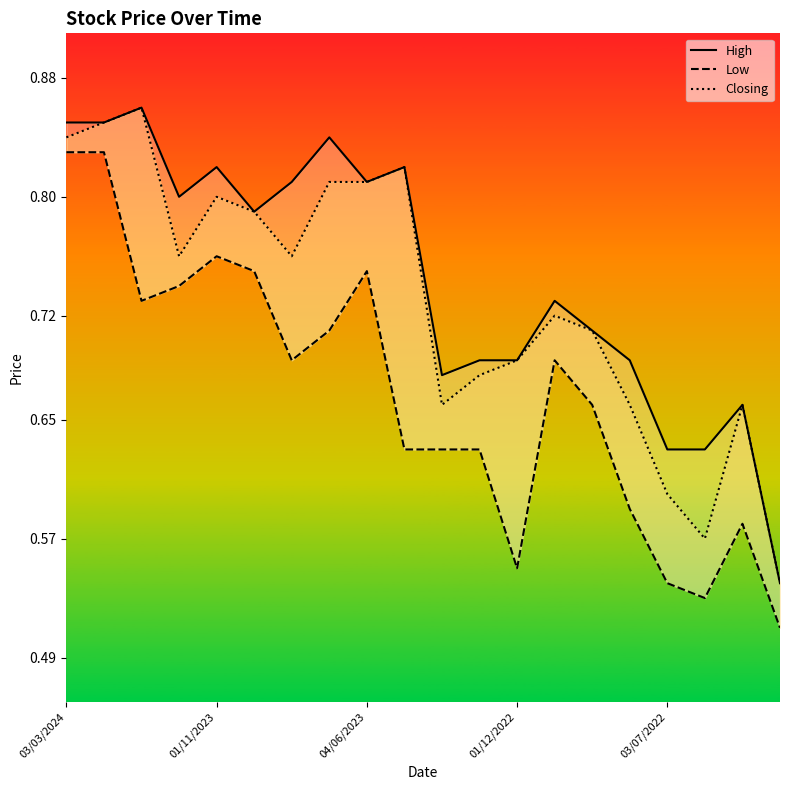

True or false: Closing and High intersect in this chart.

False